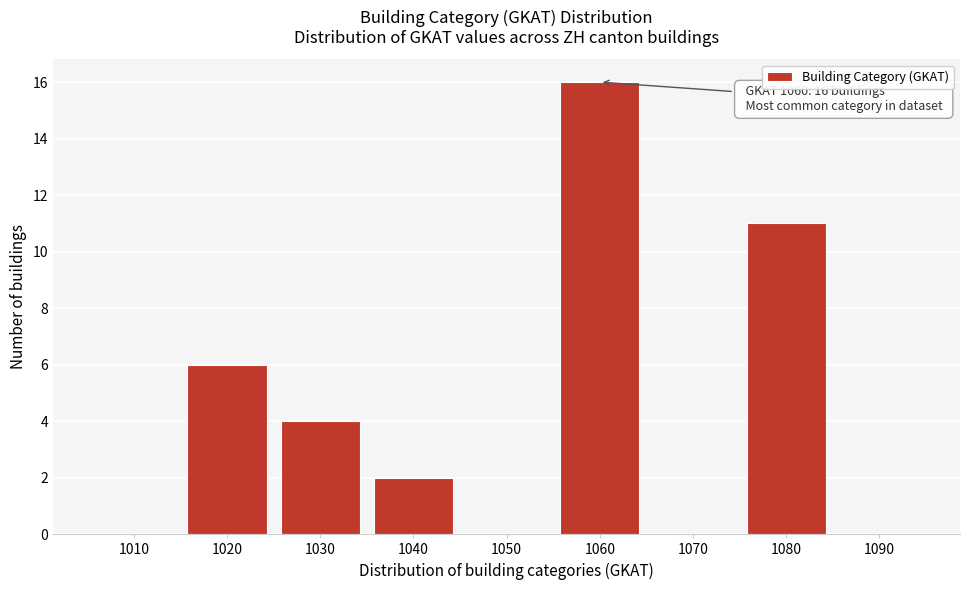

Reading right to left, extract all data points from this chart.

1090=0	1080=11	1070=0	1060=16	1050=0	1040=2	1030=4	1020=6	1010=0